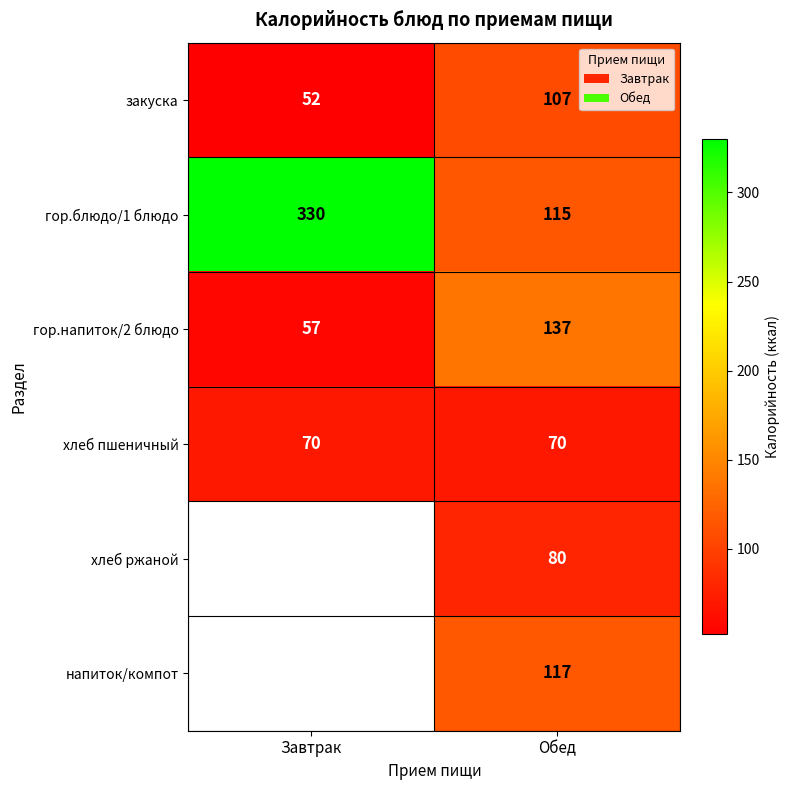

Which category has the highest value in the гор.напиток/2 блюдо series?

Обед